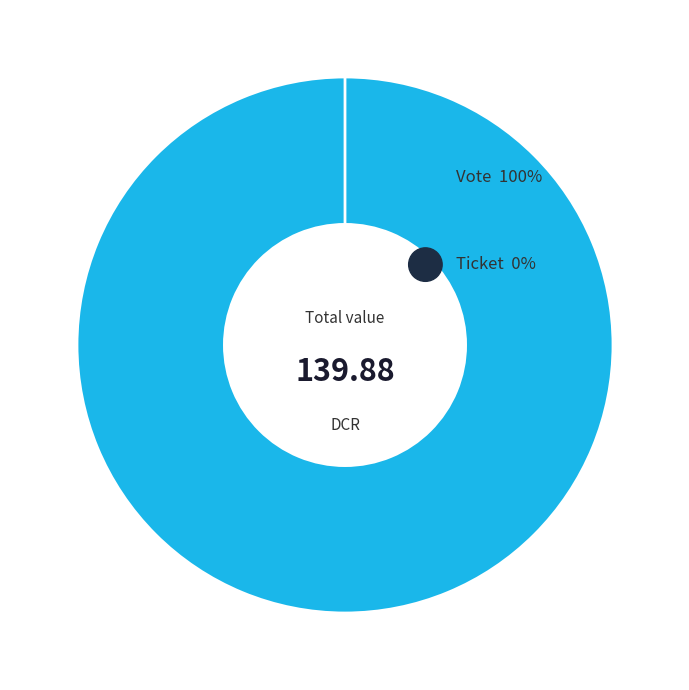

True or false: Ticket accounts for 0% of the total.

True